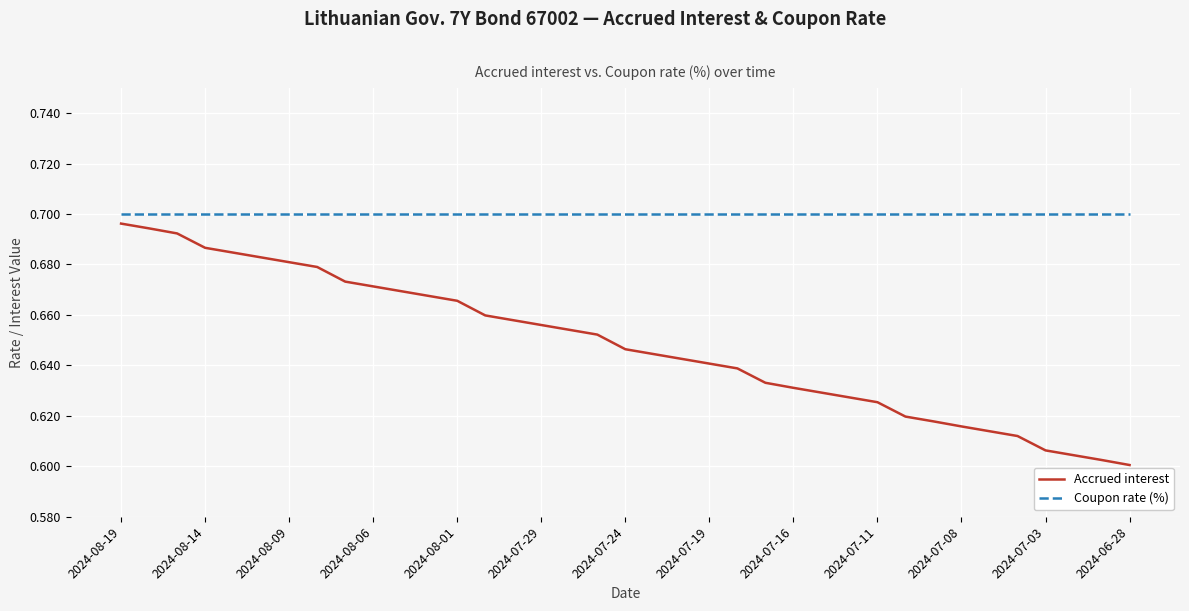

True or false: Coupon rate (%) and Accrued interest intersect in this chart.

False